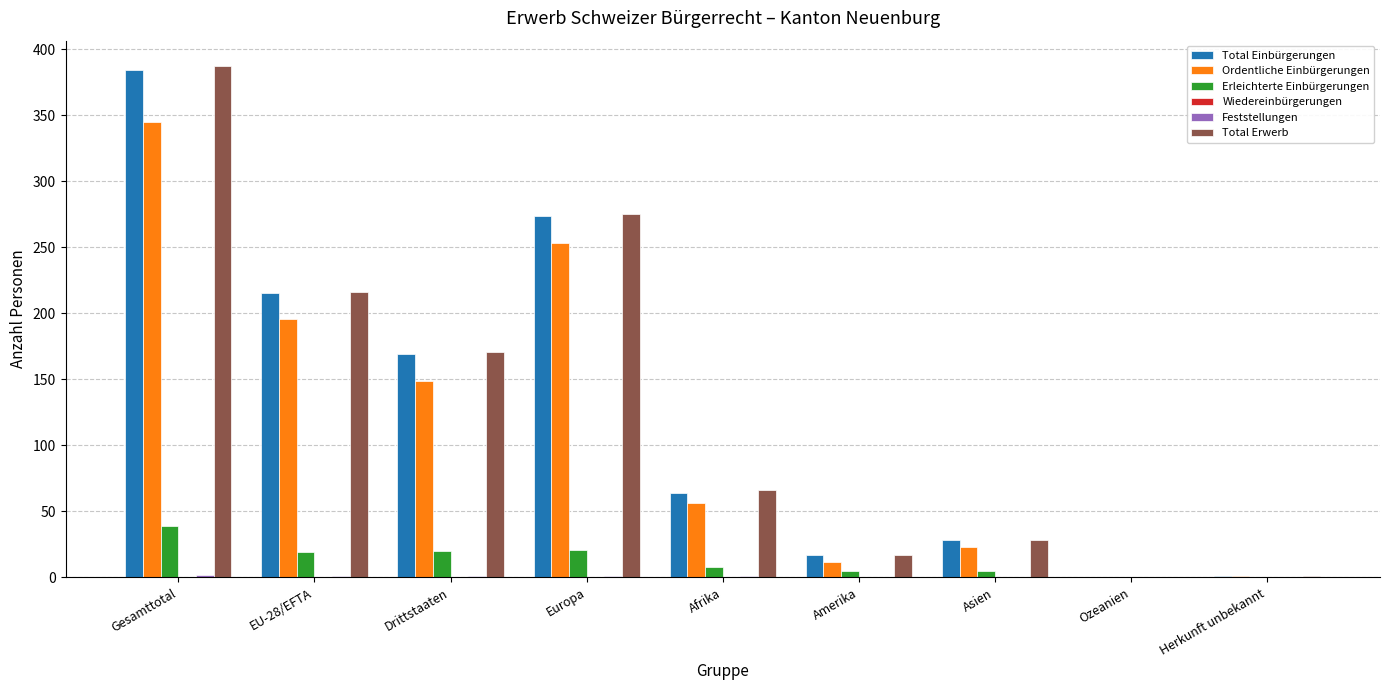

Which label corresponds to the largest value in the chart?

Gesamttotal